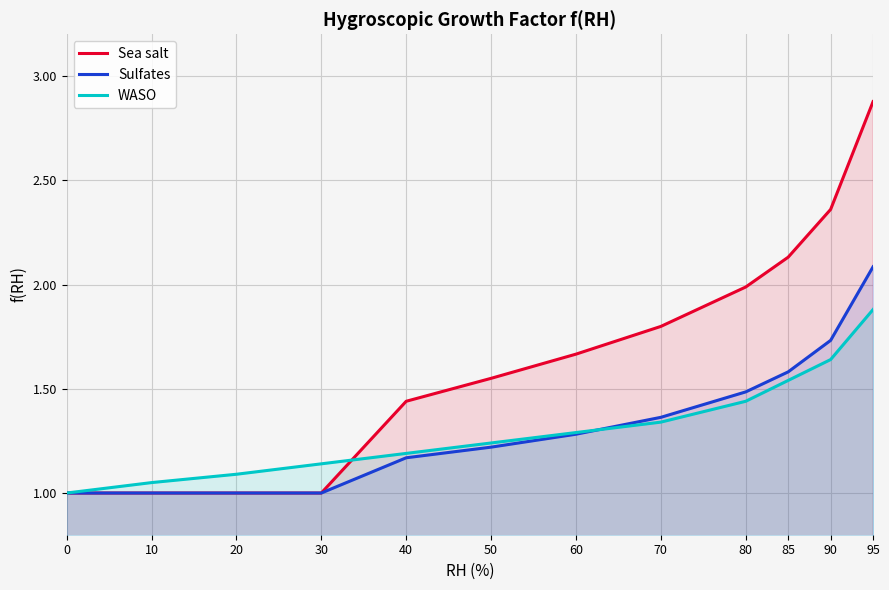

What is the average value of the Sulfates series?

1.3